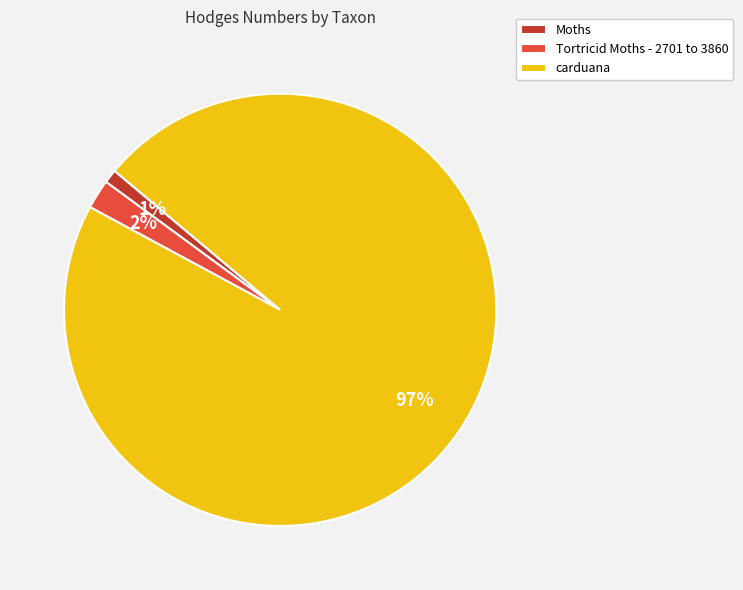

True or false: Tortricid Moths - 2701 to 3860 accounts for 2% of the total.

True